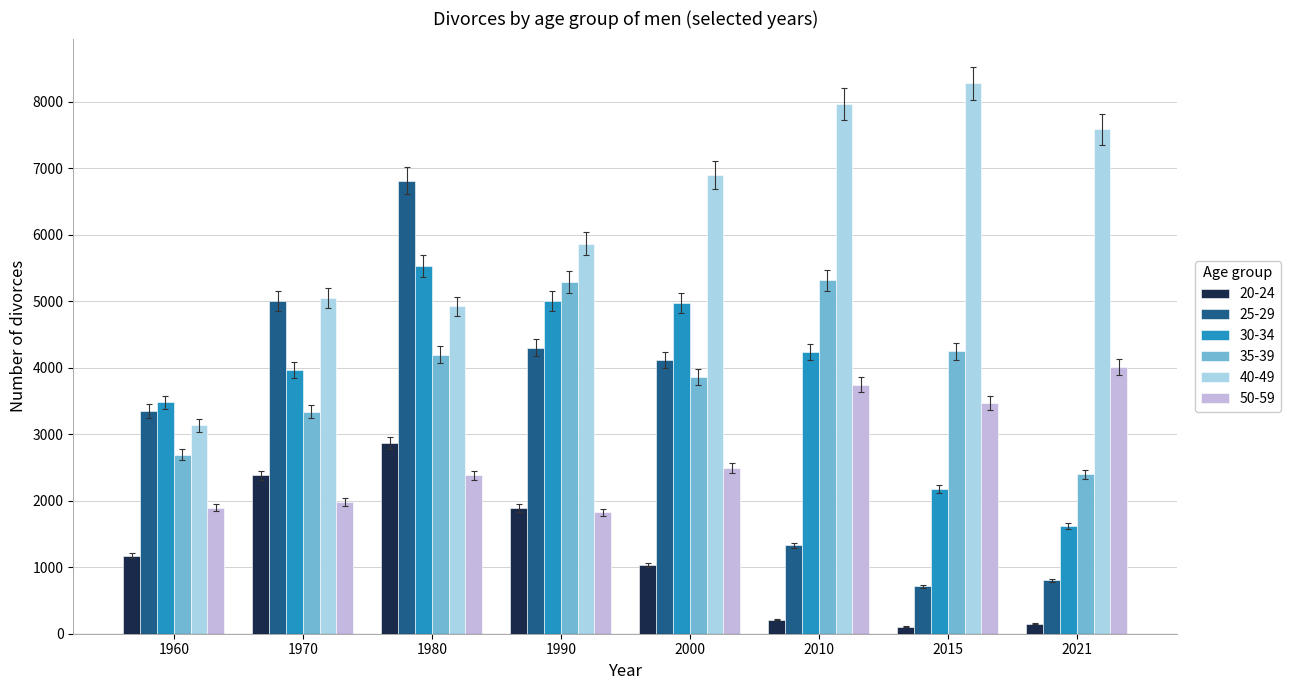

Is the value of 30-34 at 2010 greater than the value of 40-49 at 2000?

No